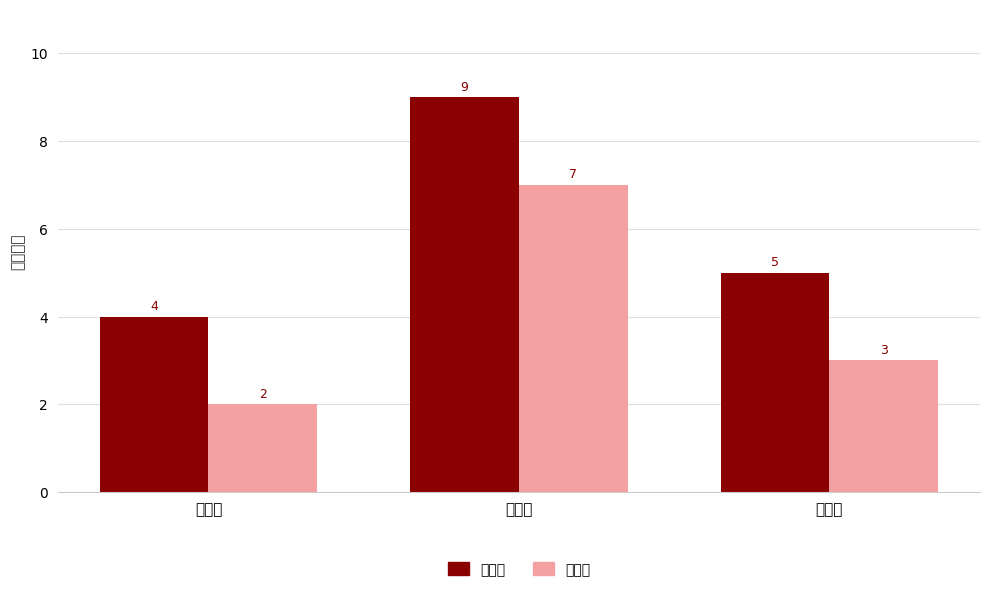

How many bars are there in total?

6